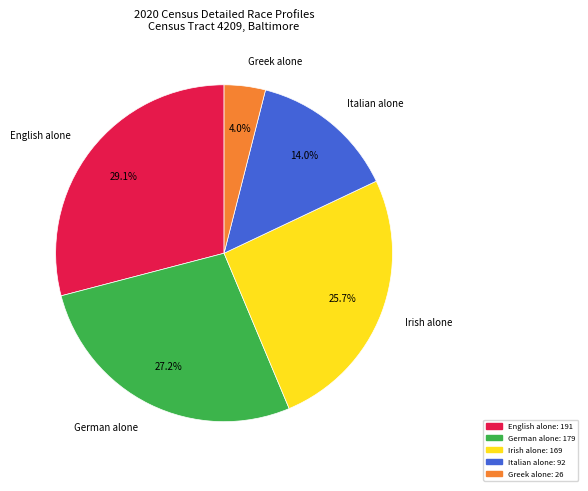

To the nearest percent, what portion does English alone represent?

29%